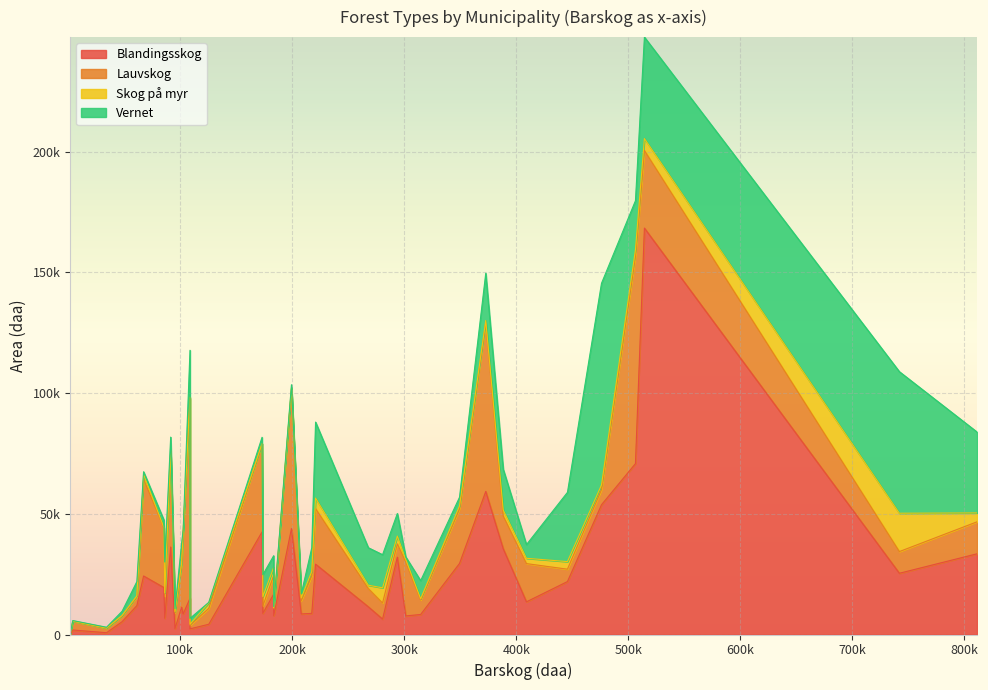

True or false: Skog på myr and Lauvskog cross at least once.

True